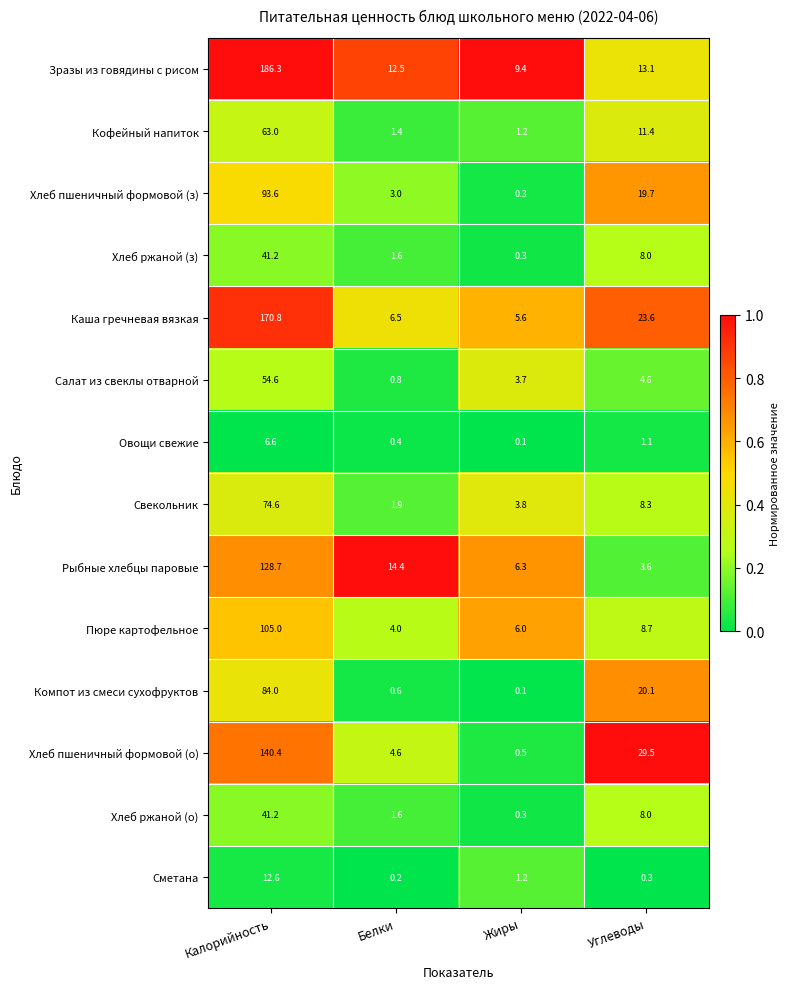

Rank the categories by Компот из смеси сухофруктов value from lowest to highest.

Жиры, Белки, Углеводы, Калорийность